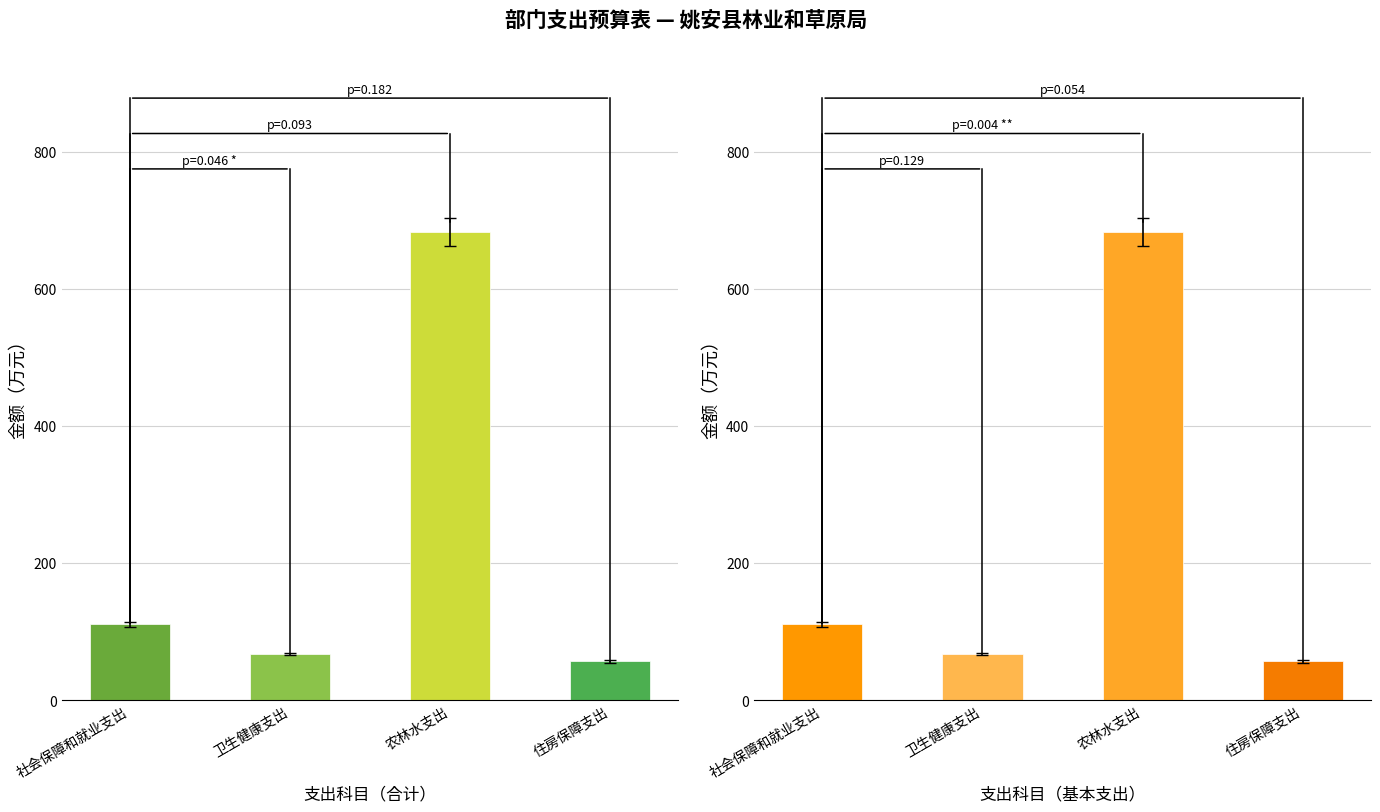

Which series has the largest total across all categories?

合计